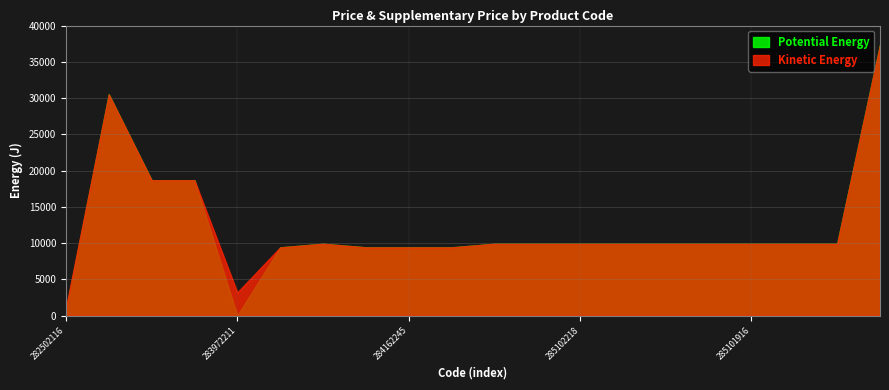

True or false: Potential Energy and Kinetic Energy cross at least once.

False